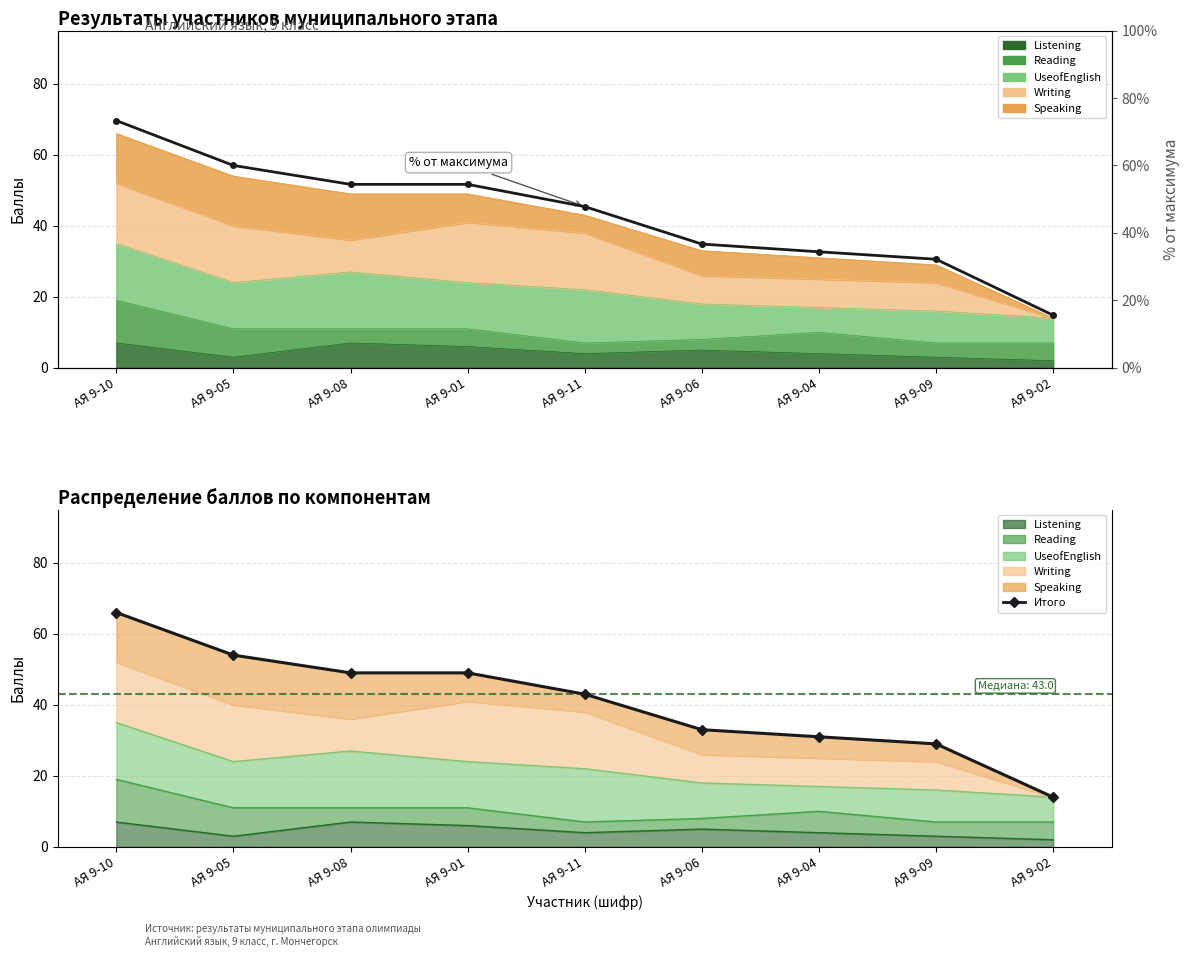

What is the difference between the highest and lowest values at АЯ 9-06?

3.7